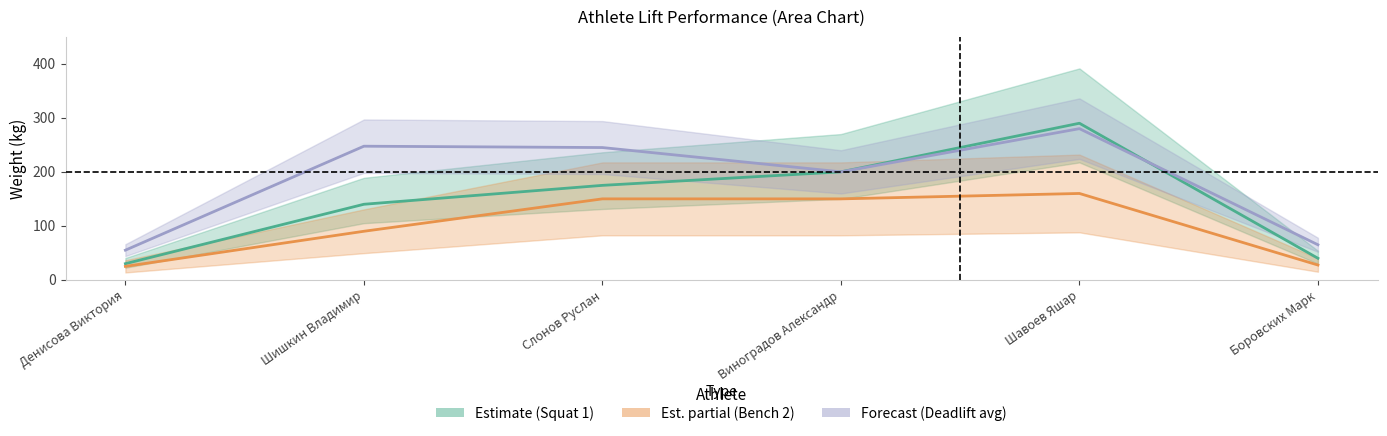

Rank the series by their average value, from lowest to highest.

Est. partial (Bench 2), Estimate (Squat 1), Forecast (Deadlift avg)